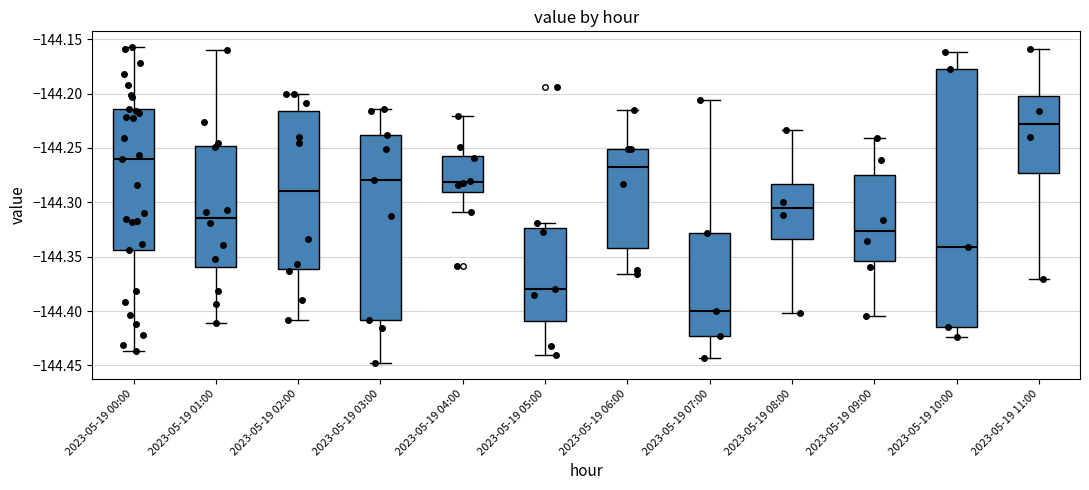

Which box has the lowest median line?

2023-05-19 07:00